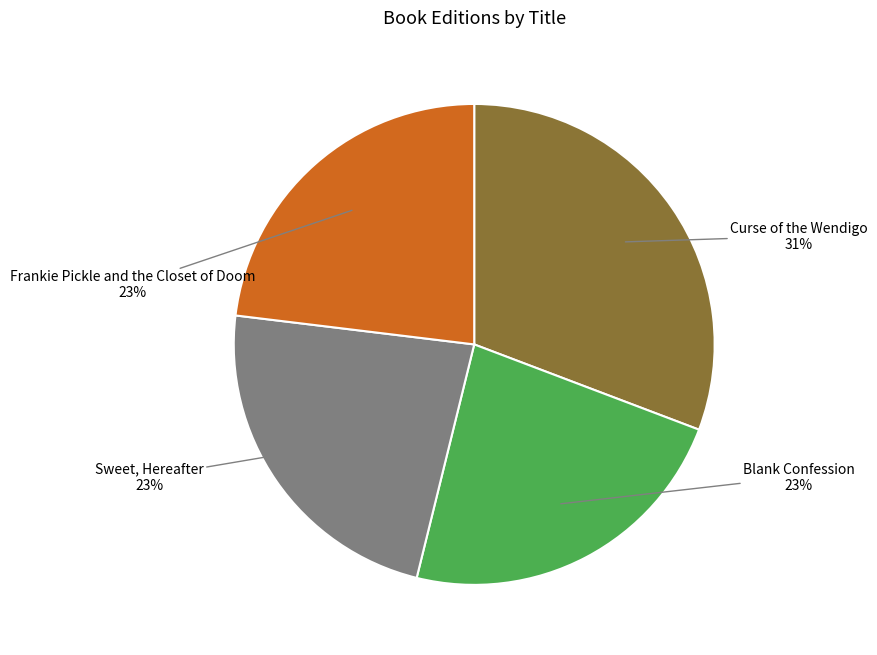

To the nearest percent, what is the difference between the largest and smallest slice percentages?

8%